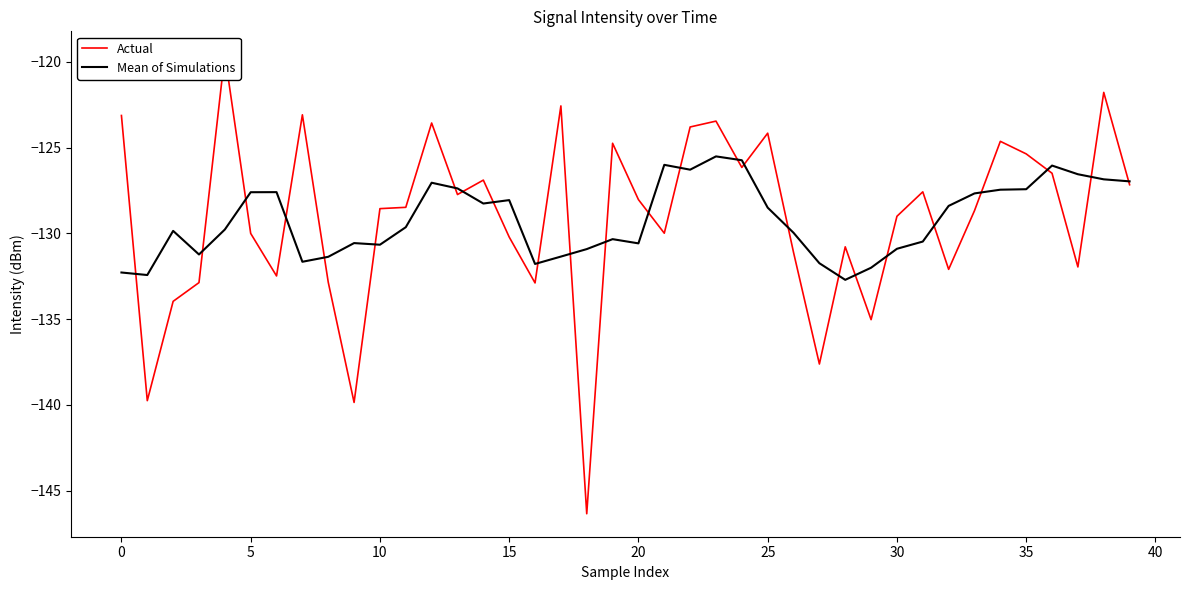

What is the minimum value for Mean of Simulations?

-132.7